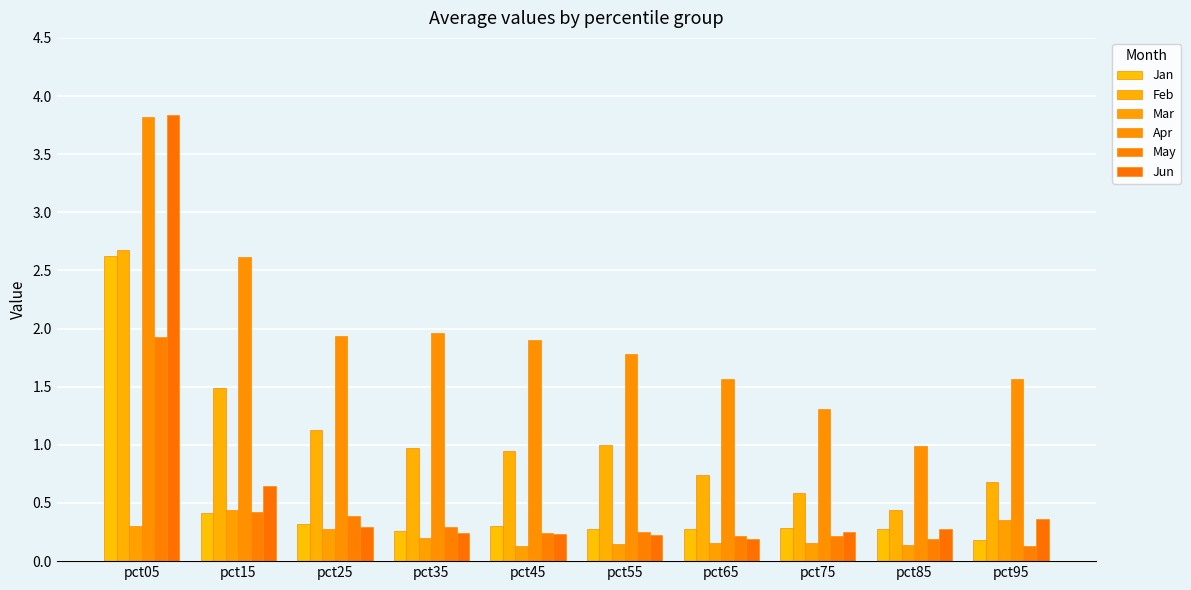

Are the bars horizontal?

No